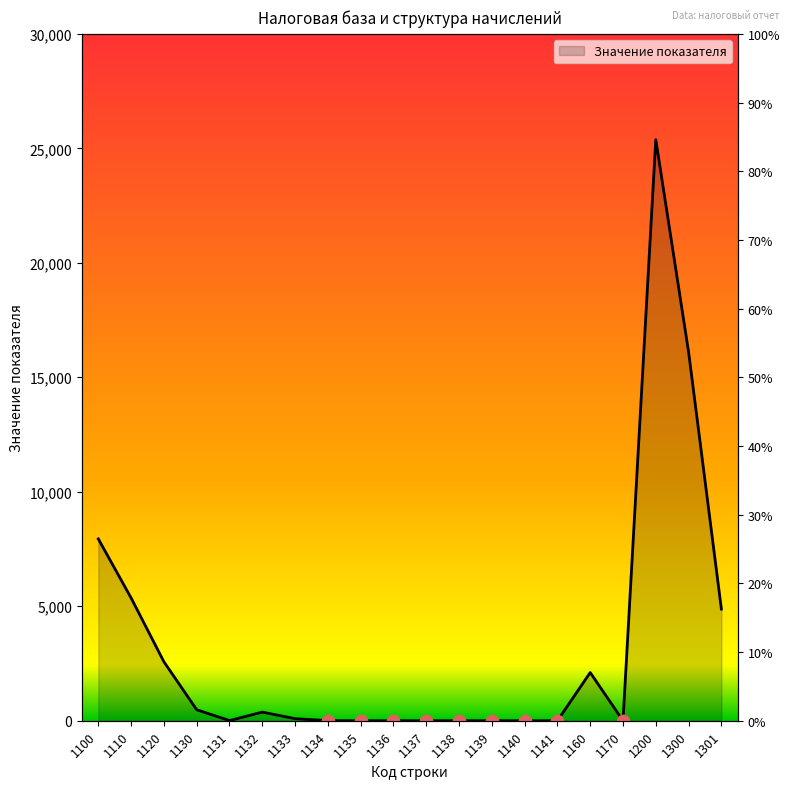

What is the change in value from 1134 to 1140?

-4